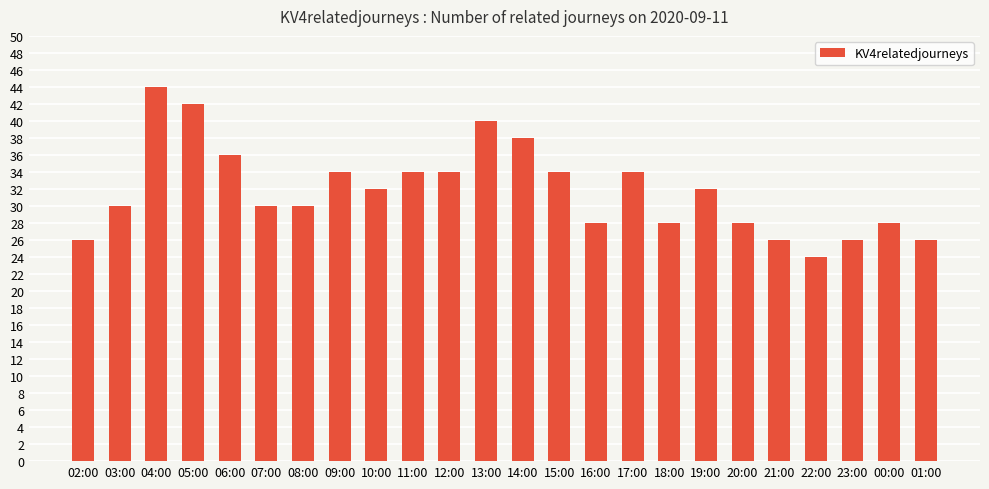

Reading left to right, extract all data points from this chart.

02:00=26	03:00=30	04:00=44	05:00=42	06:00=36	07:00=30	08:00=30	09:00=34	10:00=32	11:00=34	12:00=34	13:00=40	14:00=38	15:00=34	16:00=28	17:00=34	18:00=28	19:00=32	20:00=28	21:00=26	22:00=24	23:00=26	00:00=28	01:00=26